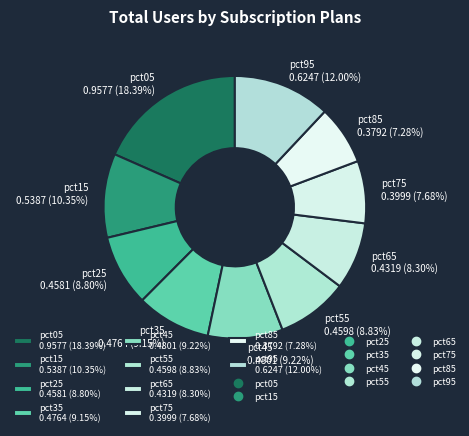

What is the total percentage of pct75 and pct65?

16.0%